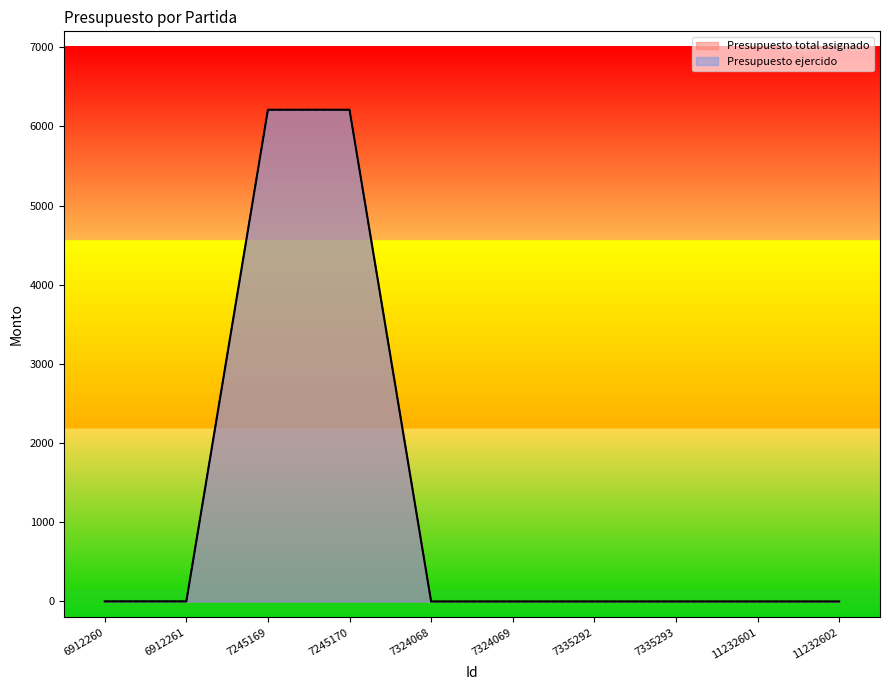

At which category is the sum across all series the highest?

7245169